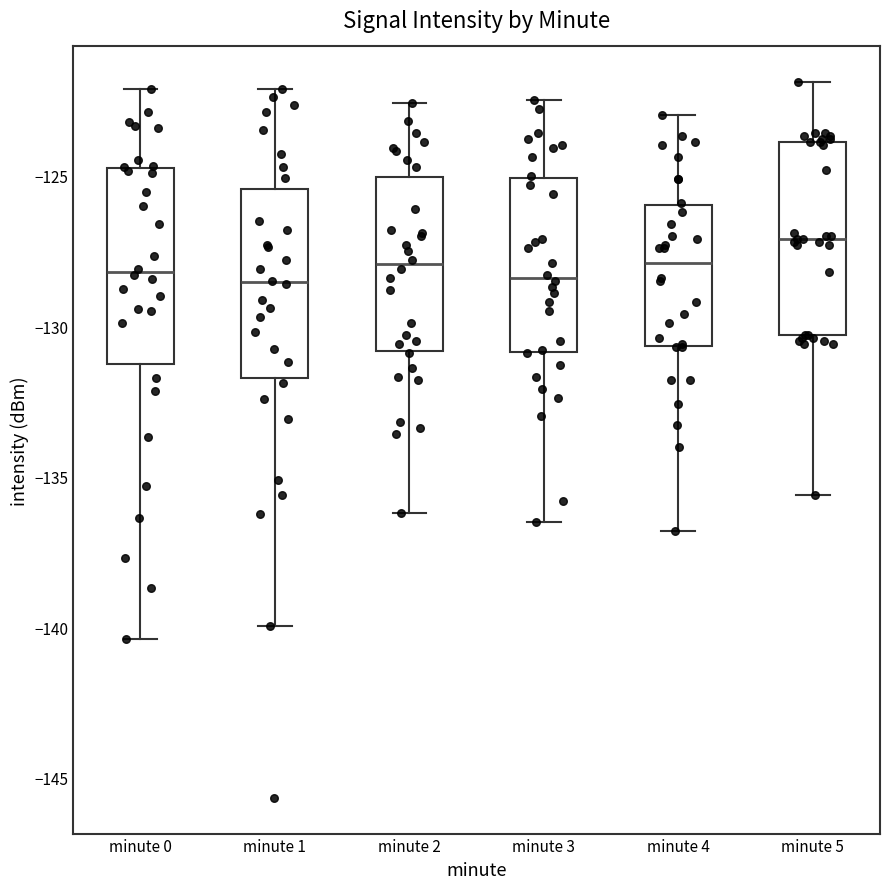

Which box has the highest median line?

minute 5